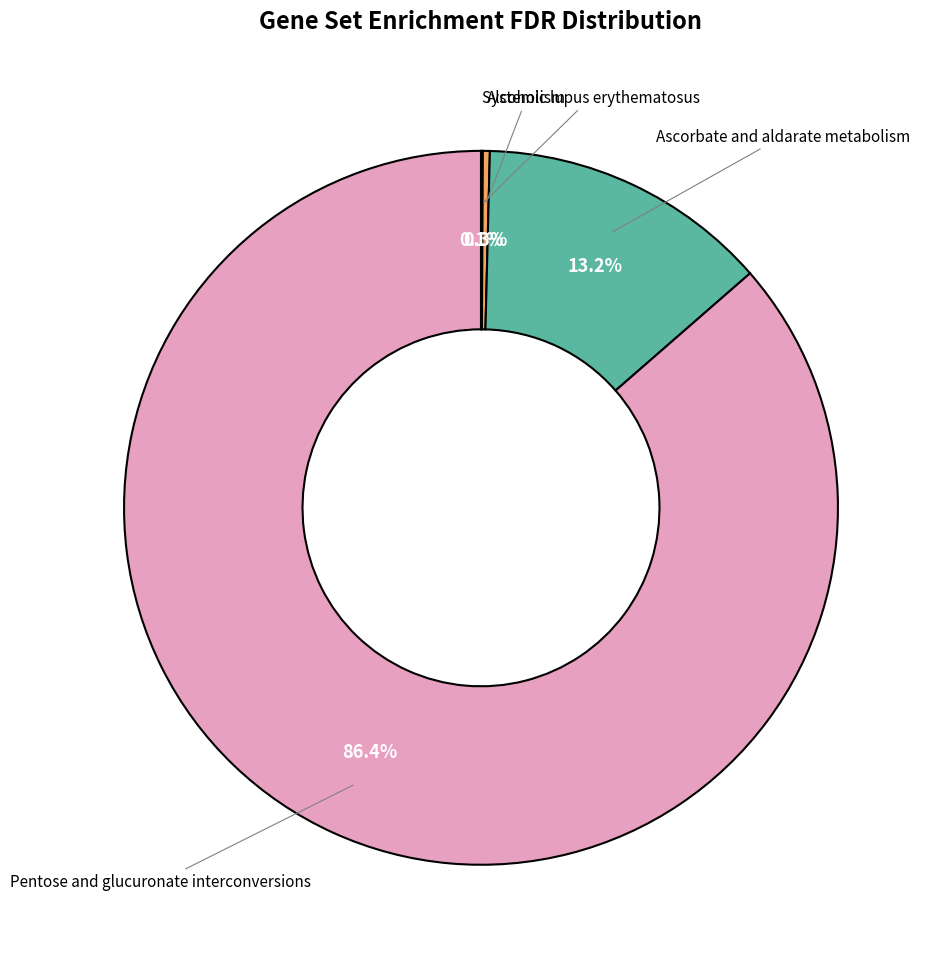

What is the largest slice in the pie chart?

Pentose and glucuronate interconversions